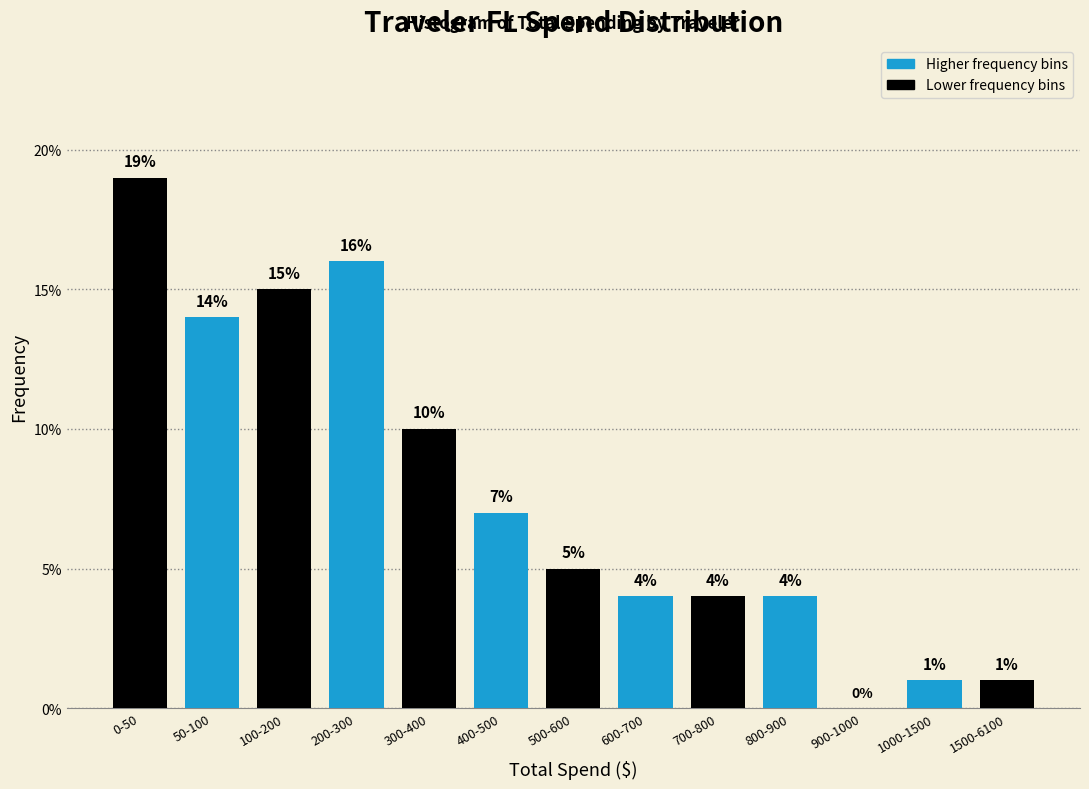

Reading right to left, what are all the values shown in this chart?

1500-6100=1.0	1000-1500=1.0	900-1000=0.0	800-900=4.0	700-800=4.0	600-700=4.0	500-600=5.0	400-500=7.0	300-400=10.0	200-300=16.0	100-200=15.0	50-100=14.0	0-50=19.0